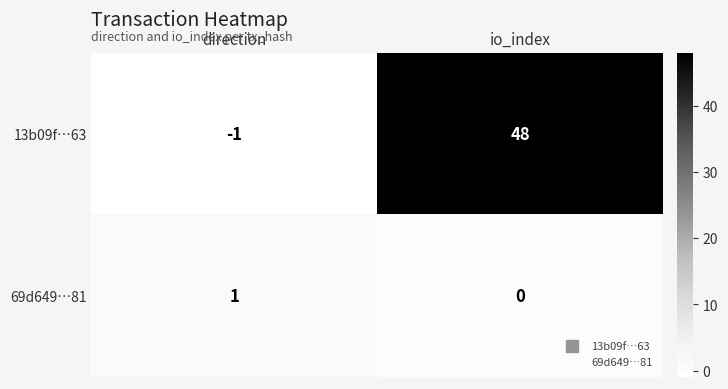

What is the difference between the 13b09f…63 values at direction and io_index?

49